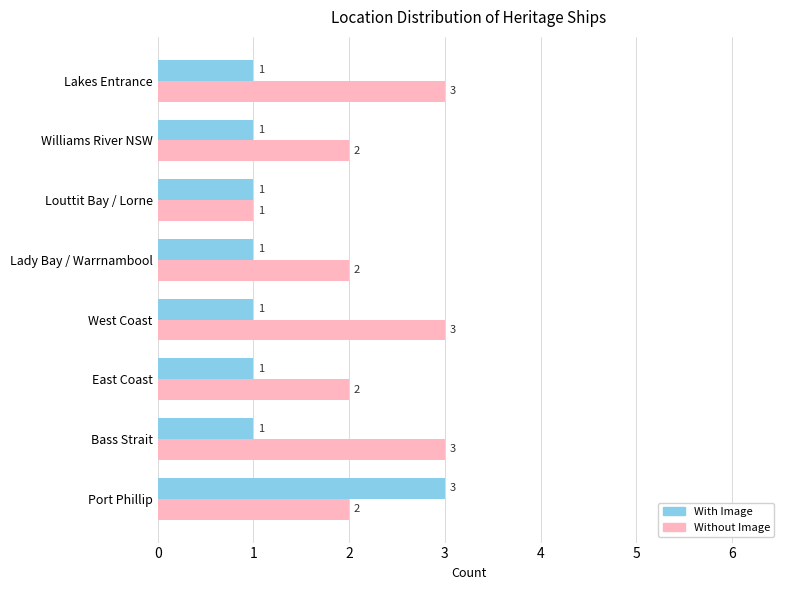

How many categories are shown in the chart?

8